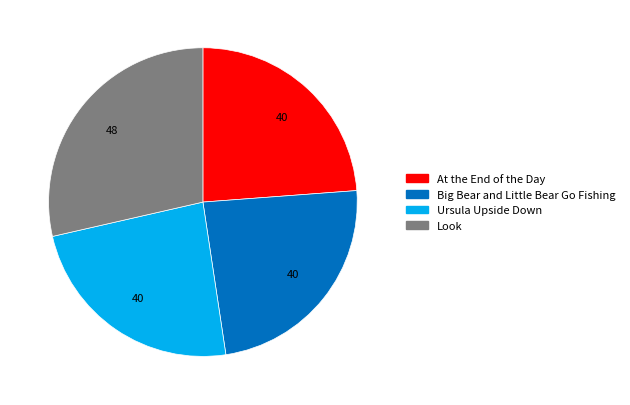

Between Look and Ursula Upside Down, which is larger?

Look